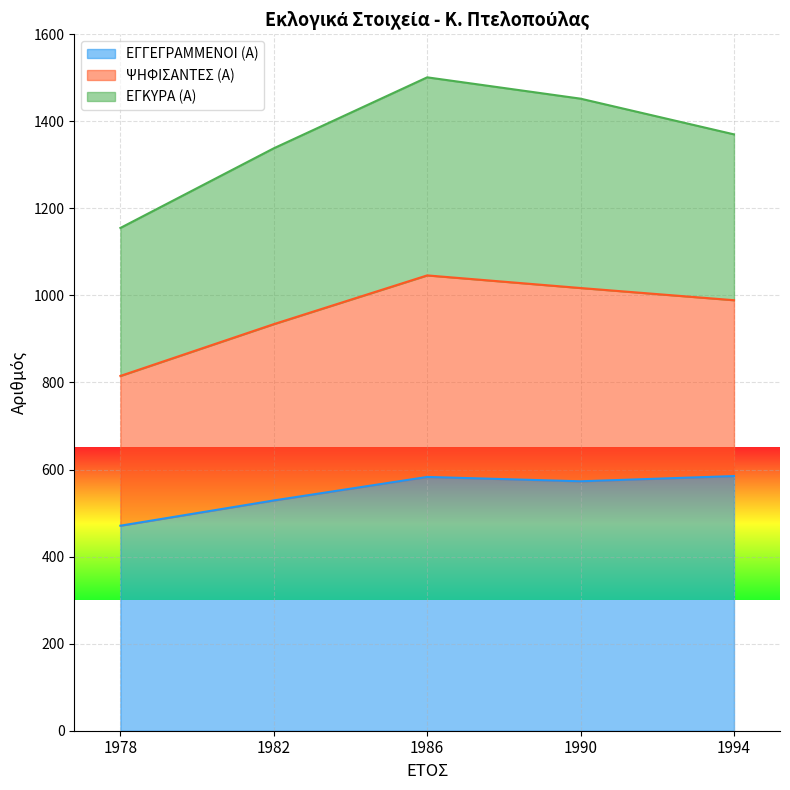

What is the total value across all series at 1978?

1155